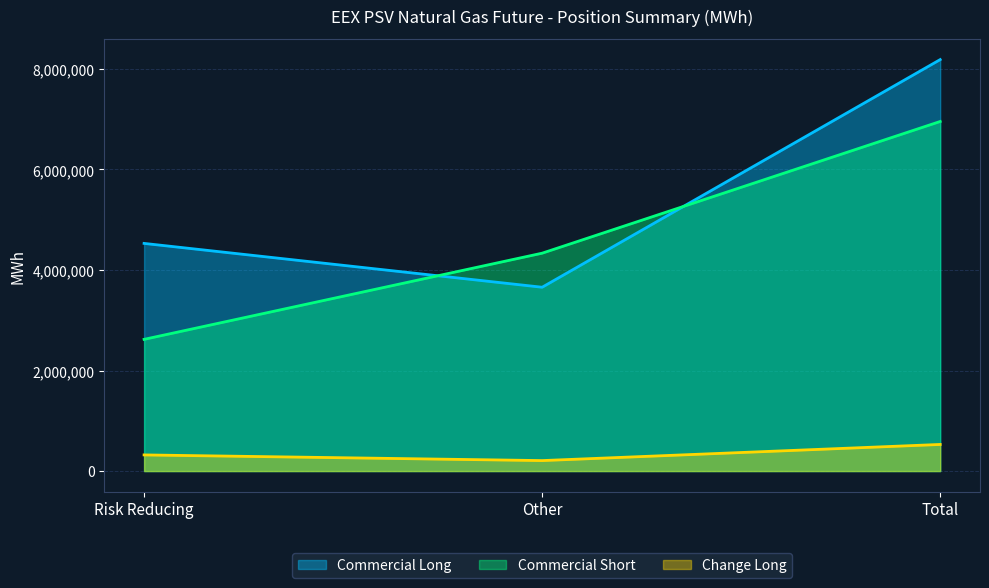

Reading right to left, list all the values displayed in this chart.

Commercial Long: 8186160	3657000	4529160
Commercial Short: 6954912	4334664	2620248
Change Long: 529440	208368	321072